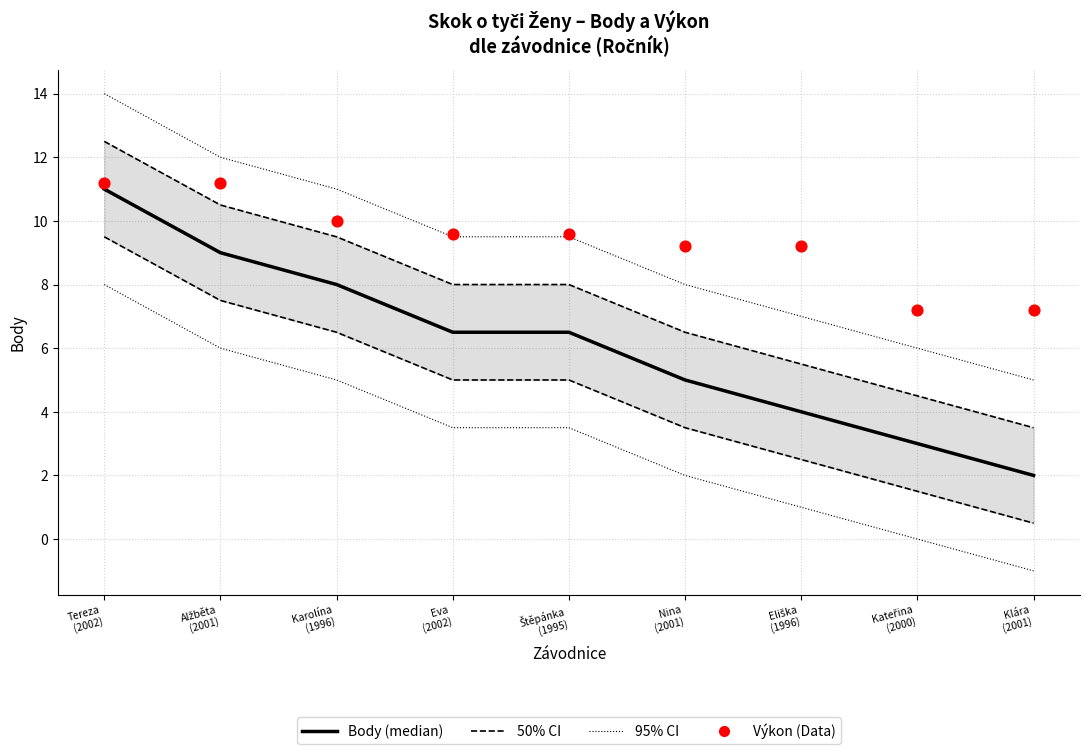

Which series contains the lowest Y value?

95% CI